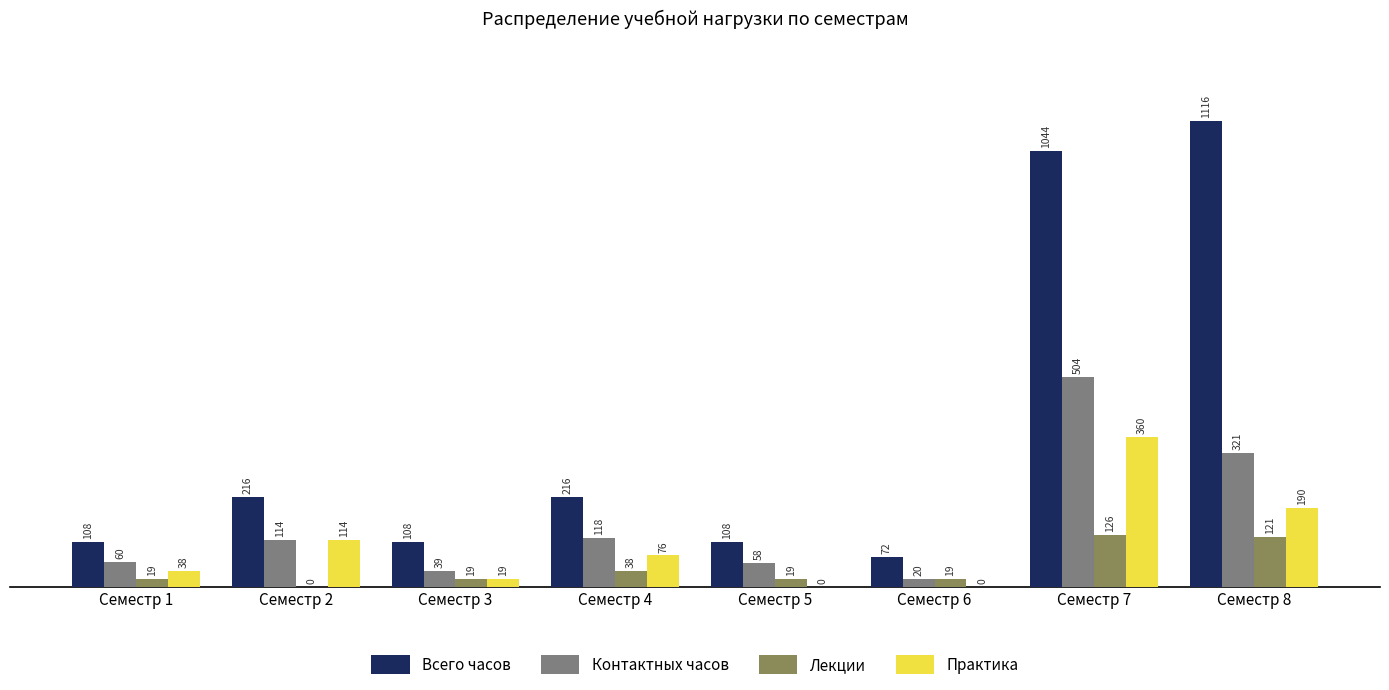

How many data points does each series have?

8